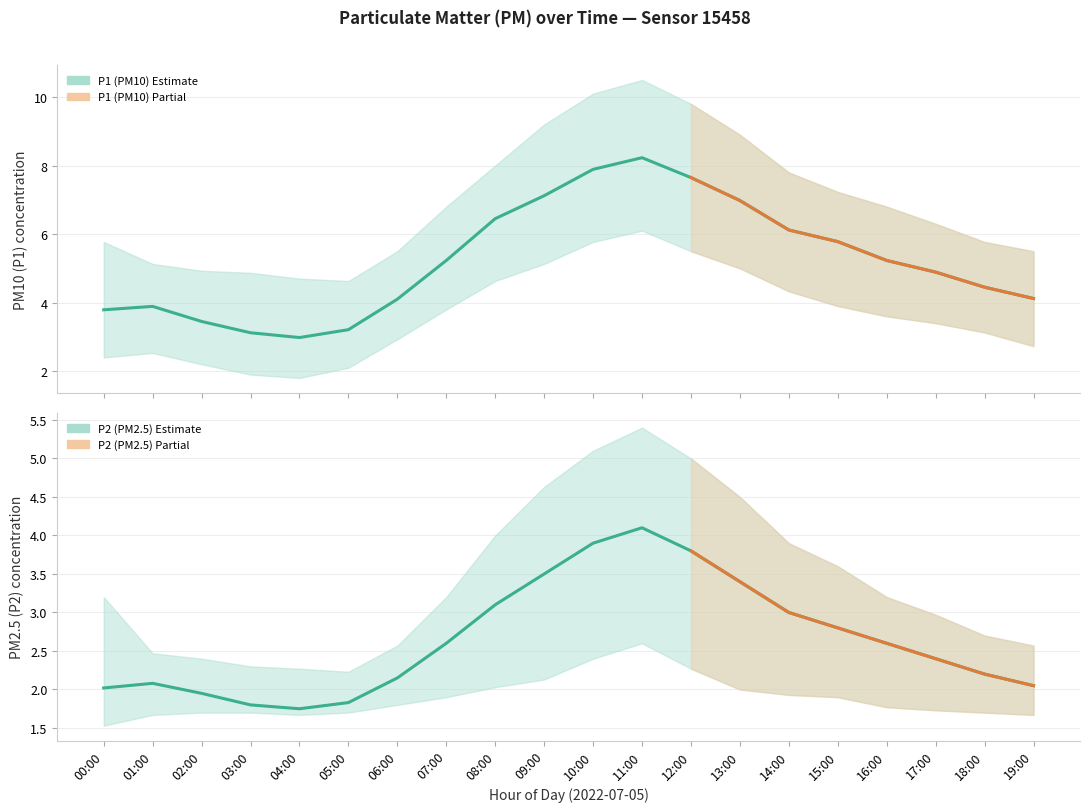

What is the difference between the maximum and minimum values in the P1_high series?

5.9